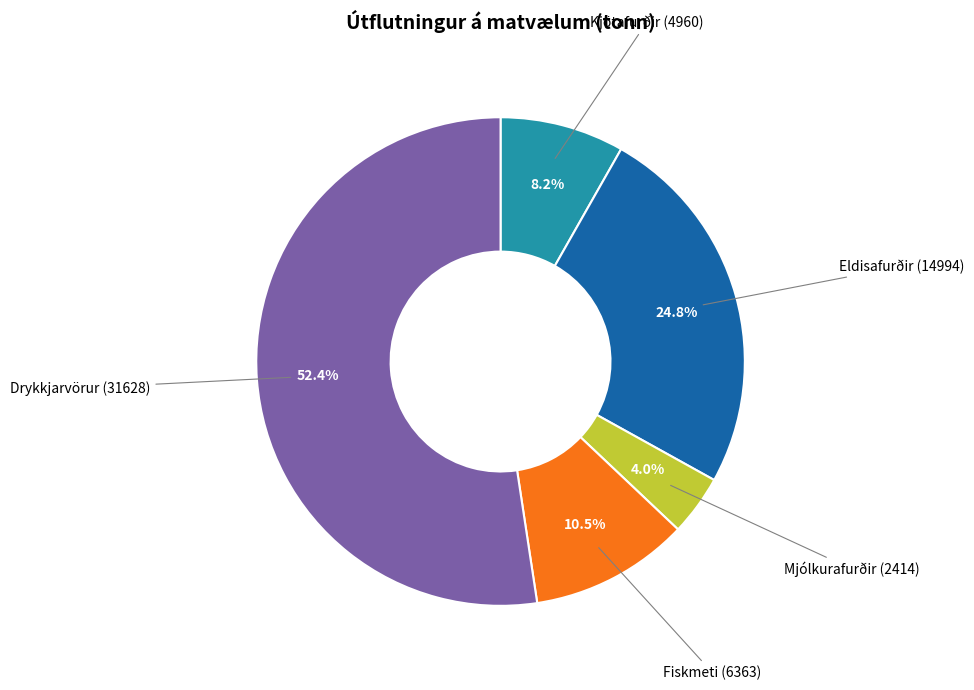

Is there any slice that represents more than half of the pie?

Yes